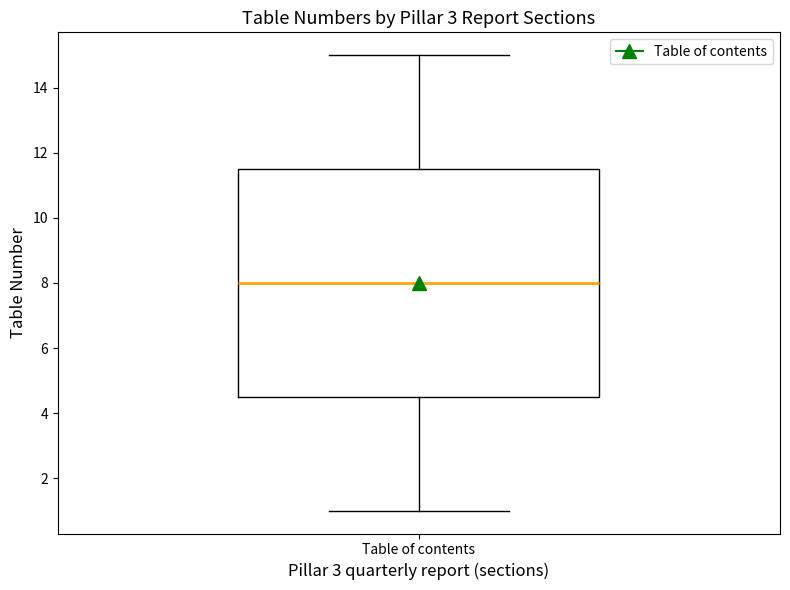

Transcribe this box plot: give where the median line is, the range the box spans, and where the two whiskers end, as read against the y-axis. The values are not printed on the chart, so give them approximately, as read against the axis.

median 8.0, box 4.6 to 11.6, whiskers 1.0 to 15.0